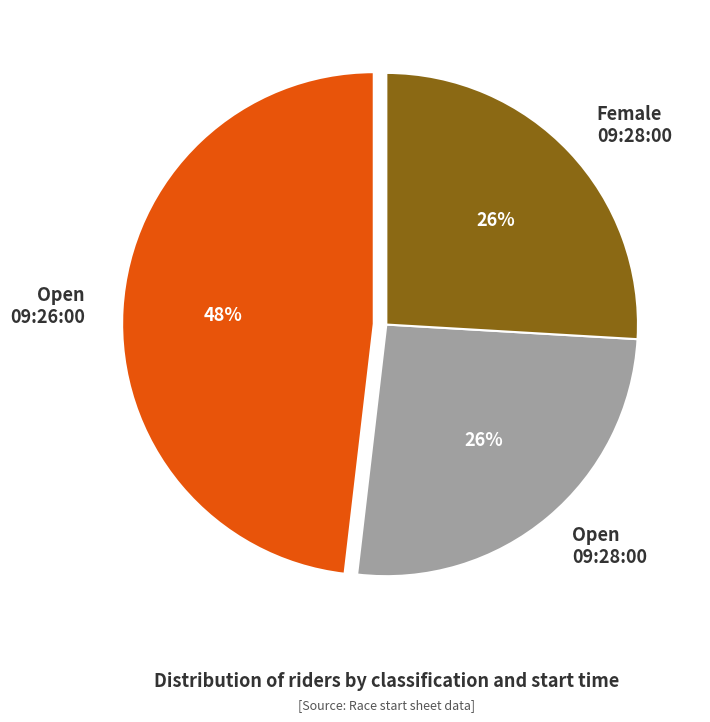

Approximately how many times larger is the value at Female 09:28:00 compared to Open 09:26:00?

0.5